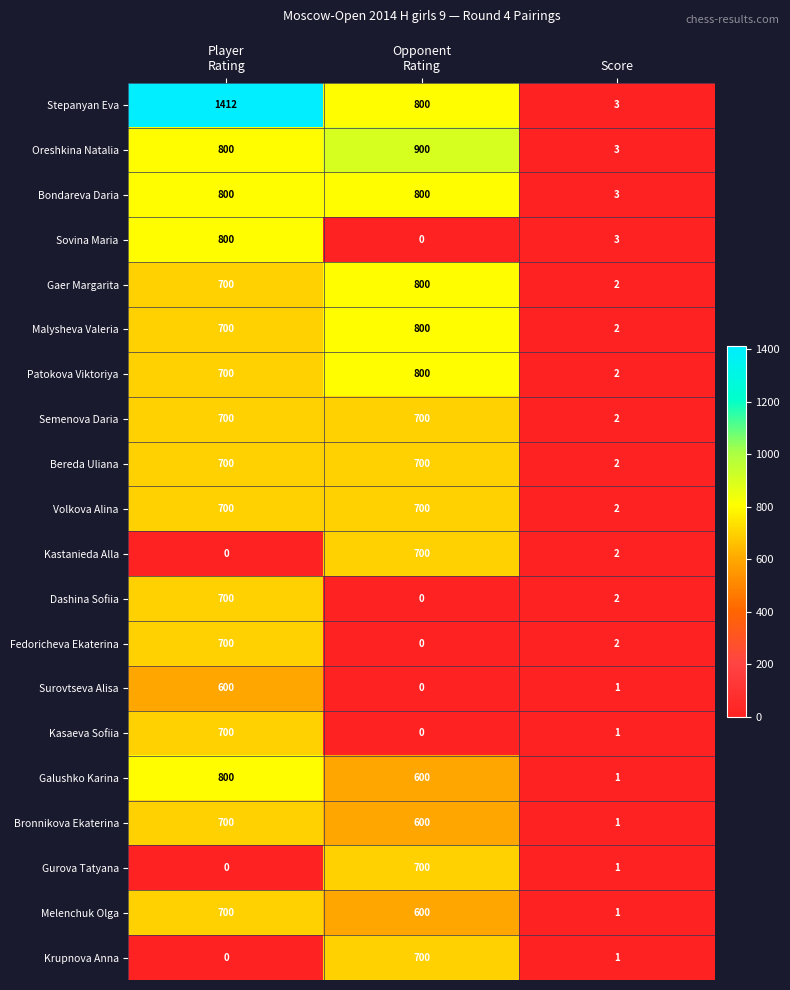

What is the maximum value for Malysheva Valeria?

800